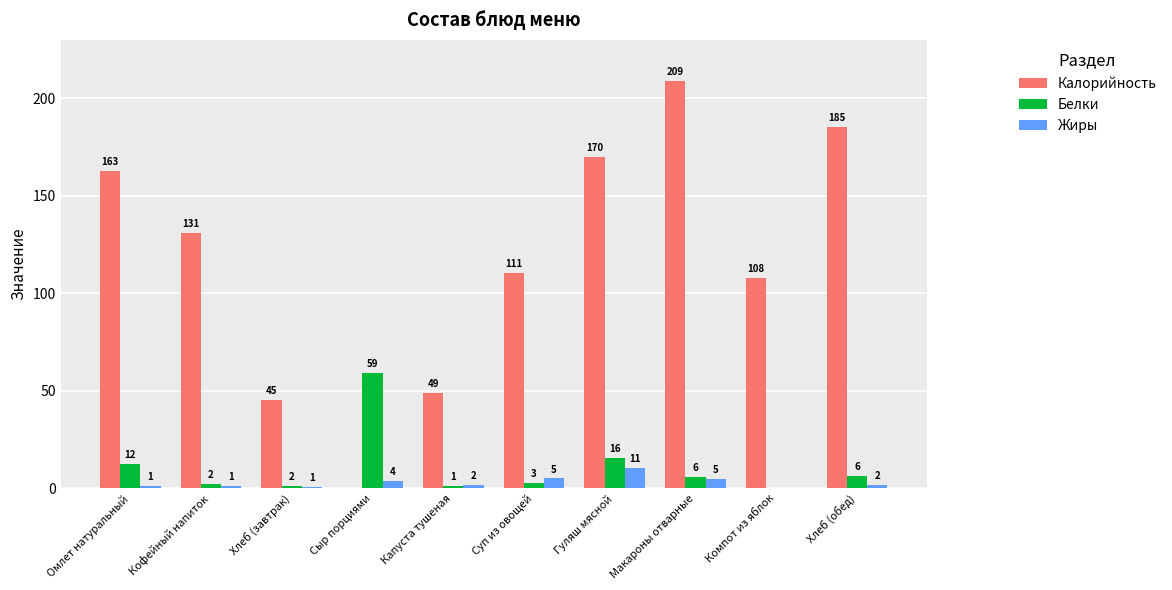

The value of Белки at Гуляш мясной is 15.7. True or false?

True